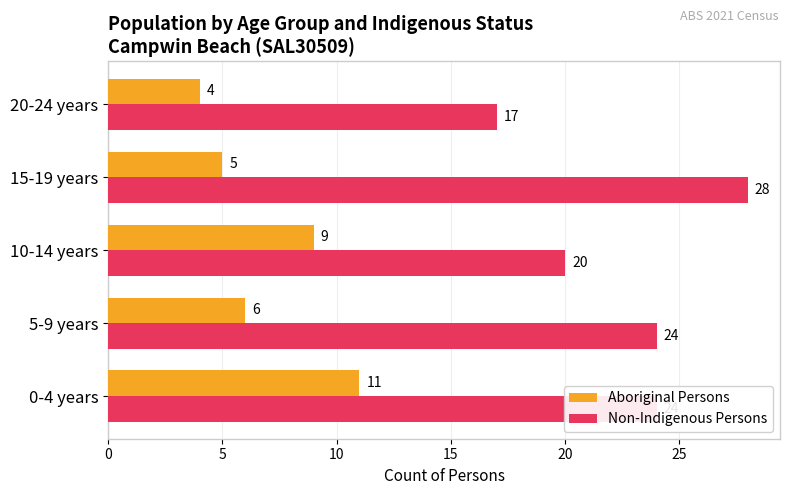

How many data points does each series have?

5